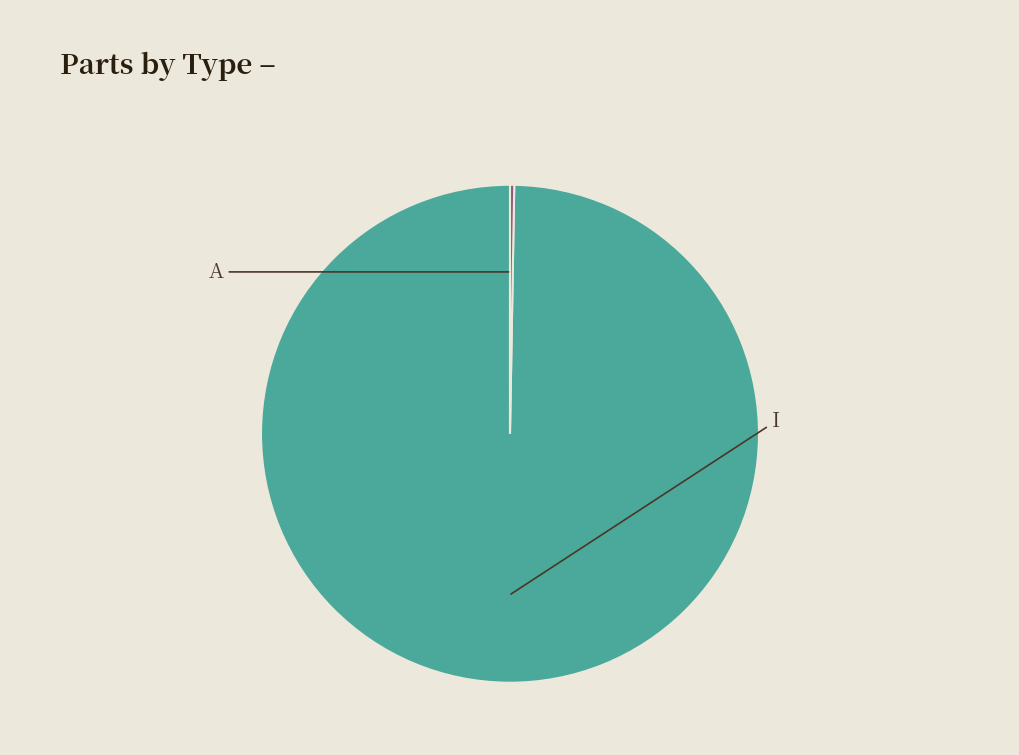

Is there a majority slice in this chart?

Yes